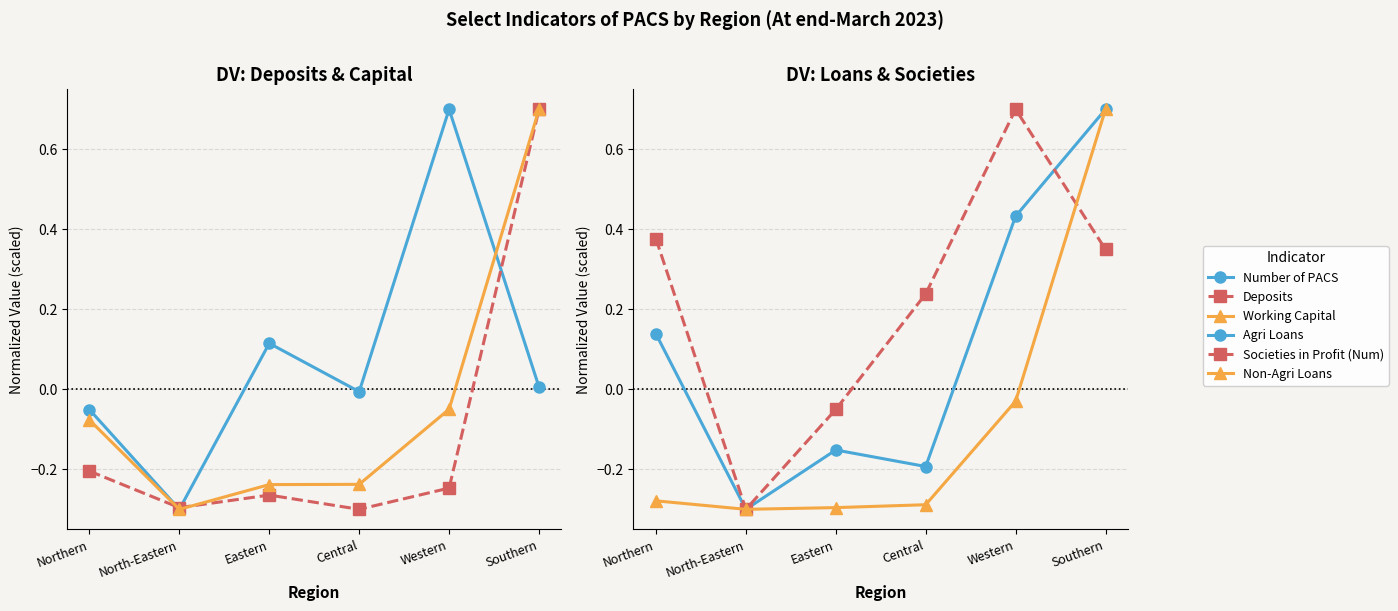

List the series in order of their peak value, highest first.

Number of PACS, Deposits, Working Capital, Agri Loans, Societies in Profit (Num), Non-Agri Loans